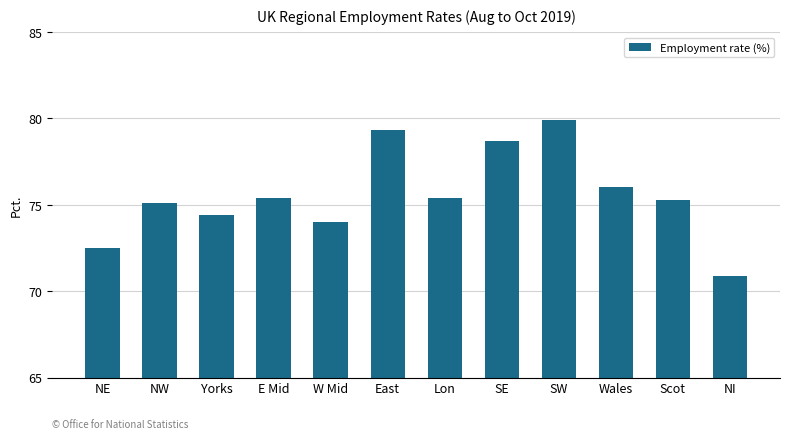

Which category has the lowest value across all series?

NI